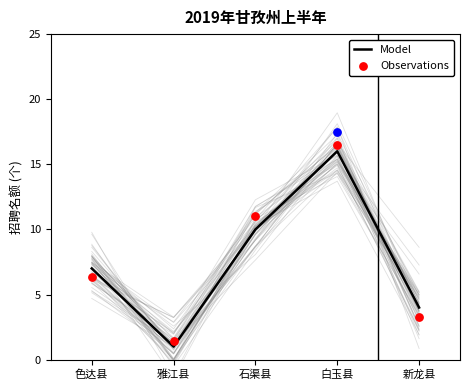

At which category is the sum across all series the highest?

白玉县